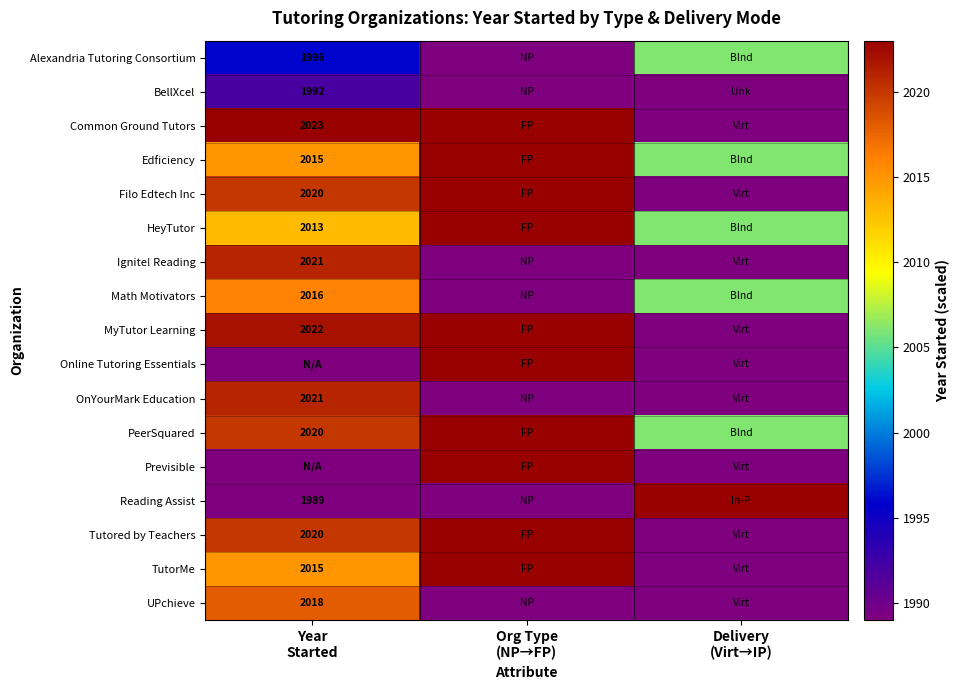

What is the average value of the Edficiency series?

2015